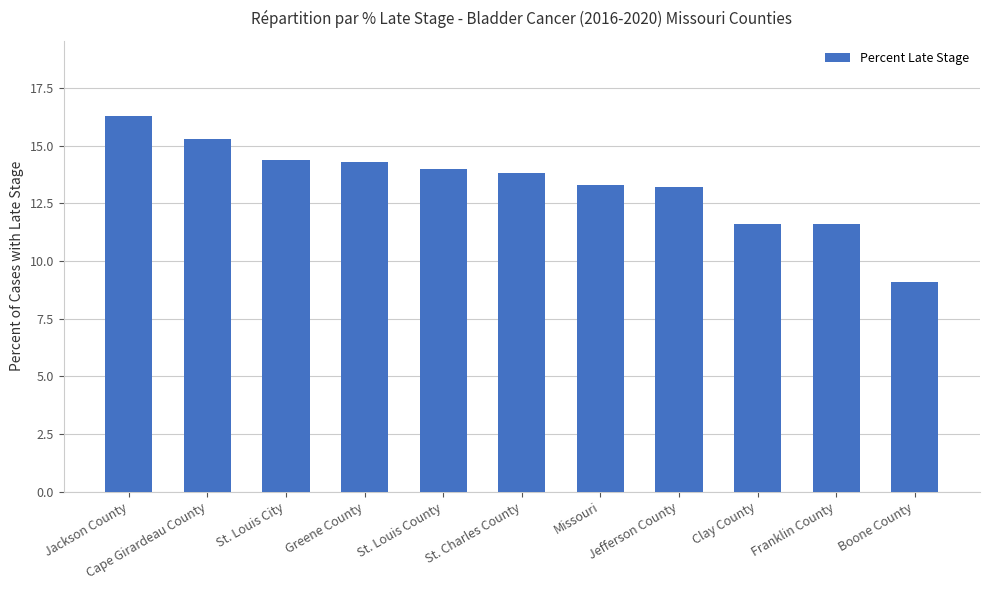

What position from the right is Jackson County?

11